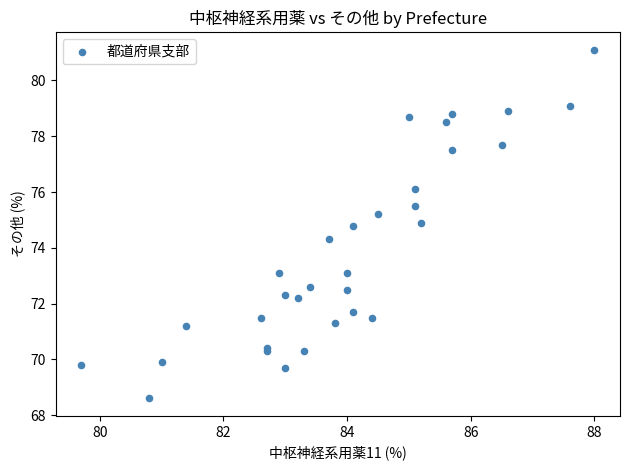

What Y value in the scatter plot is closest to 74?

74.3